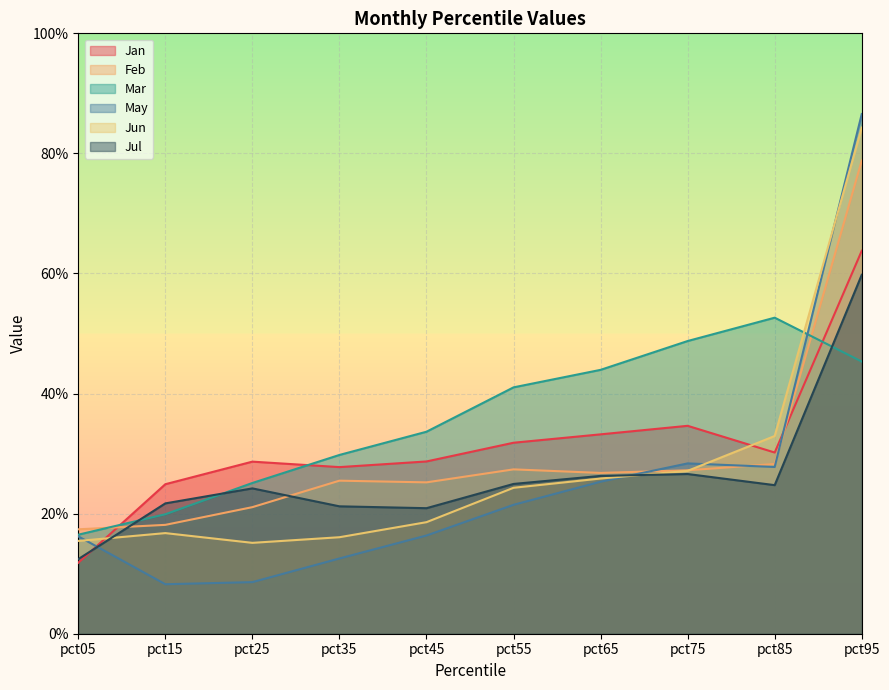

How many lines are shown in the chart?

6